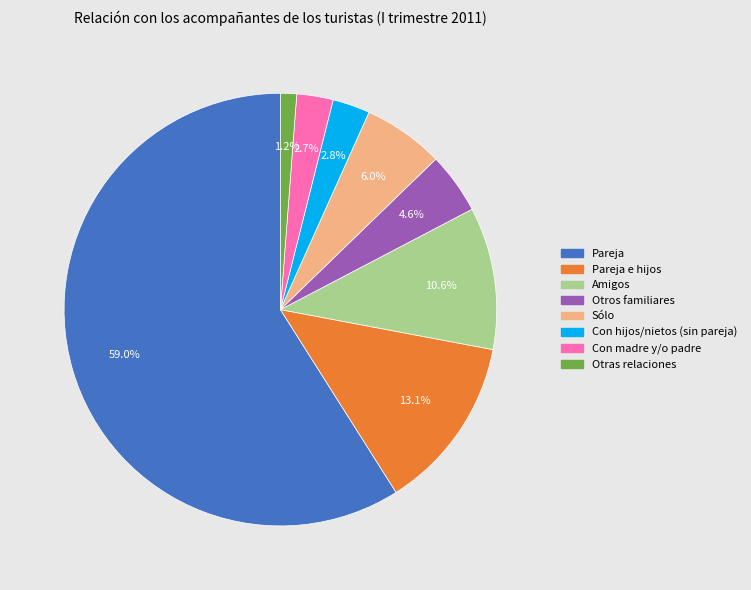

Is there a majority slice in this chart?

Yes